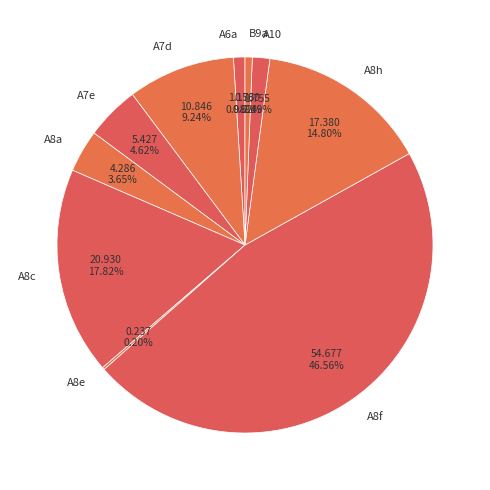

To the nearest percent, what portion does A10 represent?

1%